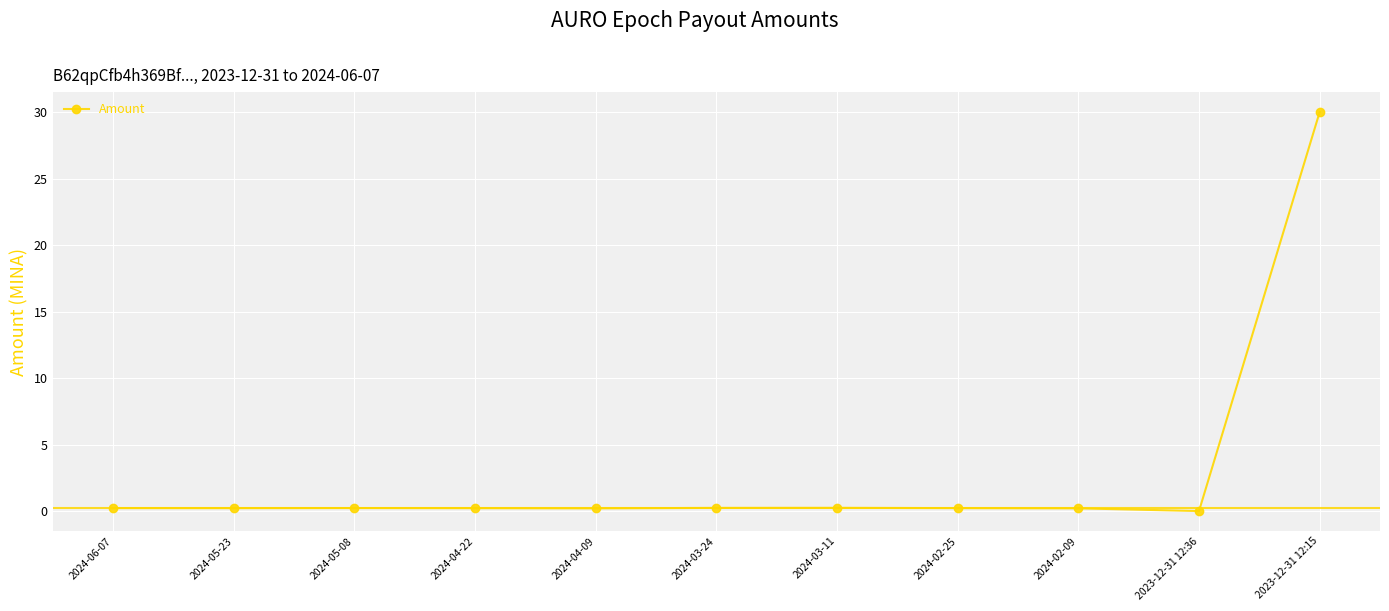

What position from the left is 2023-12-31 12:36?

10